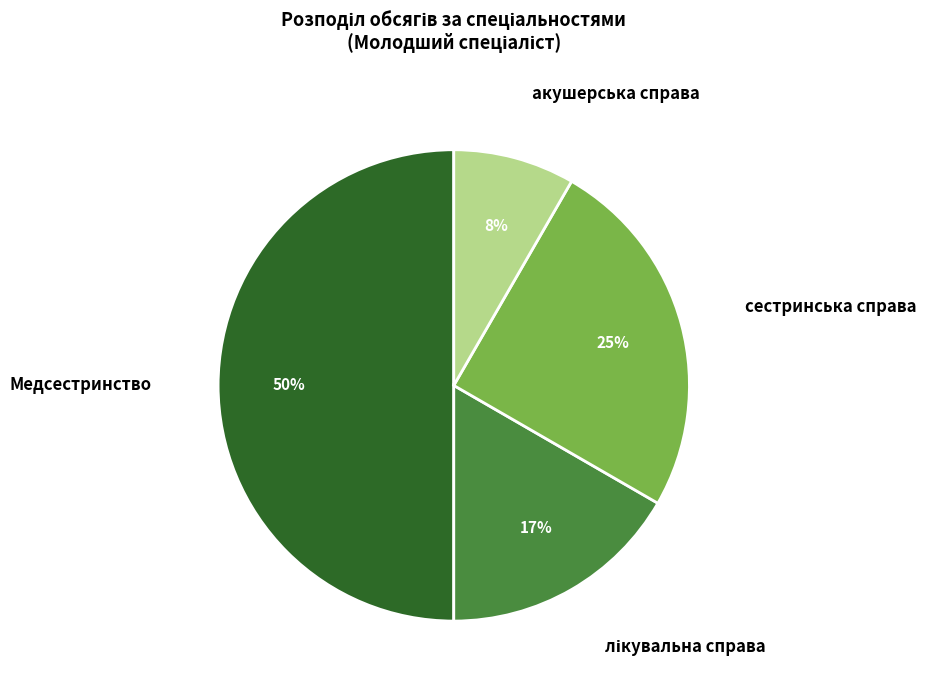

To the nearest percent, what portion does Медсестринство represent?

50%